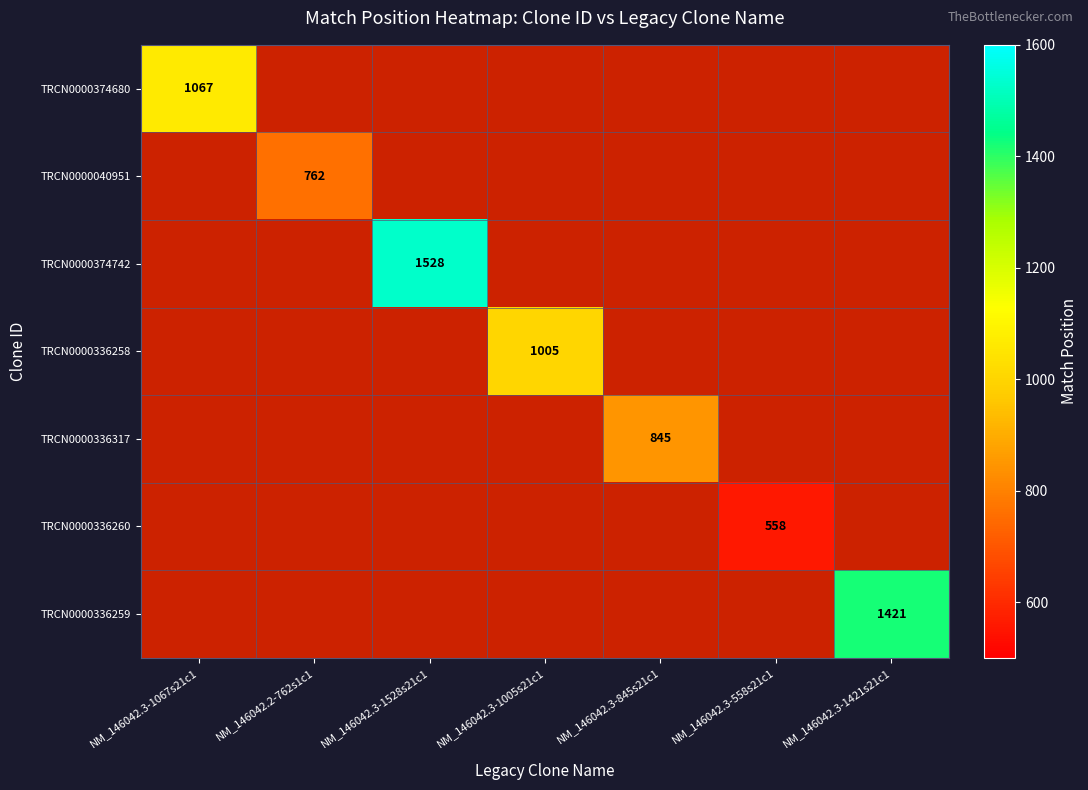

True or false: TRCN0000336258 has a value of 1005 at NM_146042.3-1005s21c1.

True